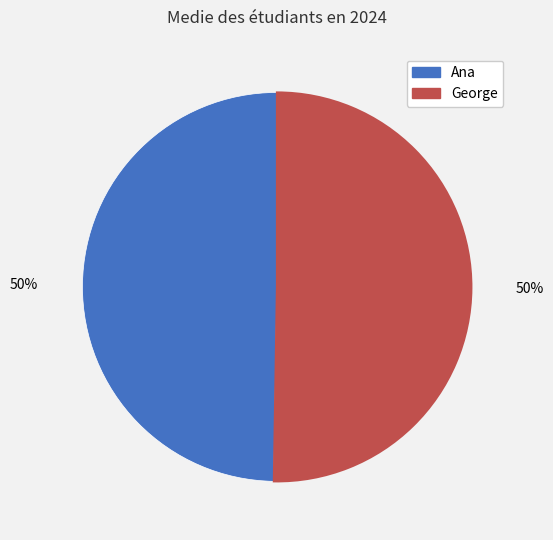

To the nearest percent, what portion does George represent?

50%